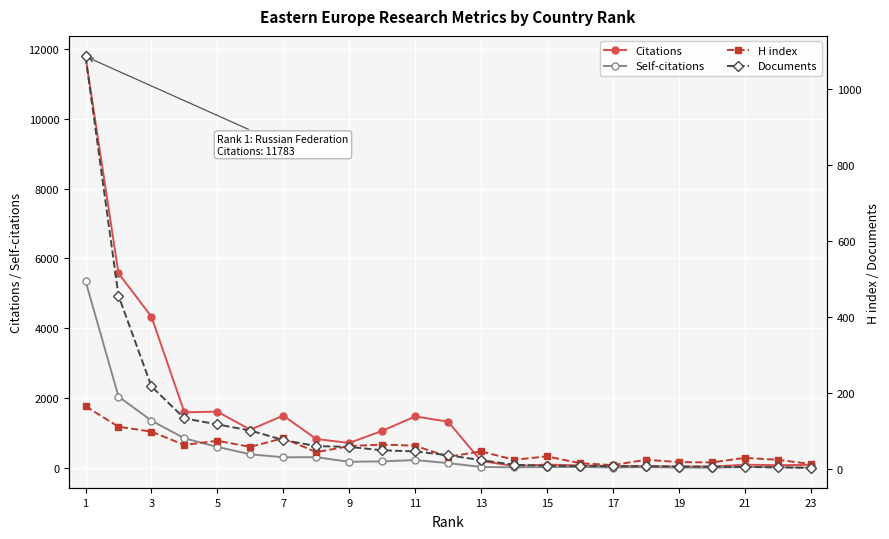

True or false: Documents has a value of 33 at 19.

False